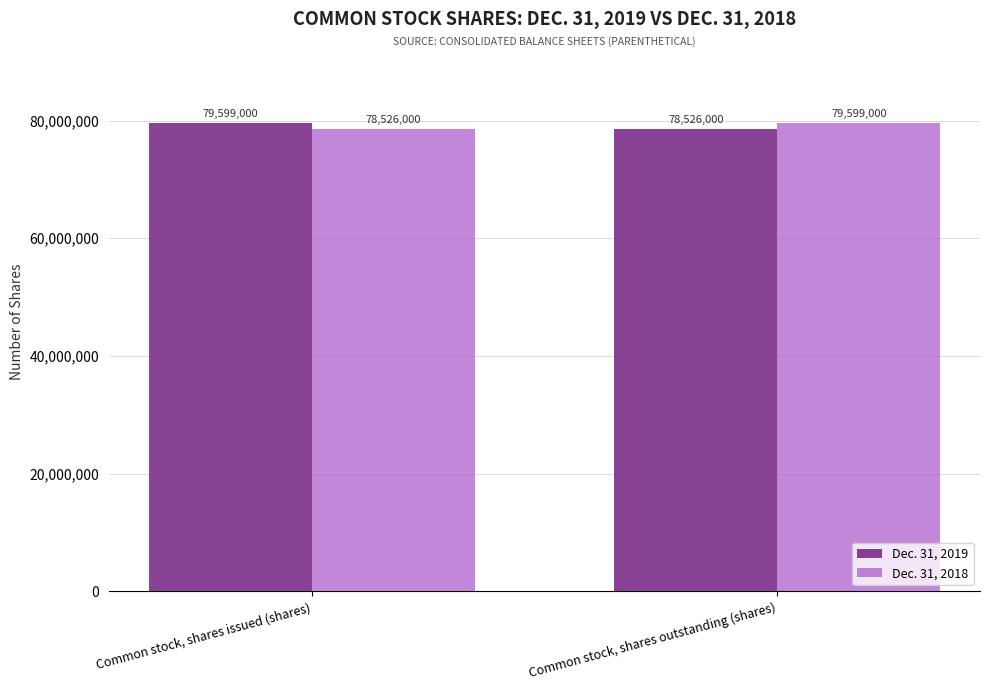

What is the minimum value shown in the chart?

78526000